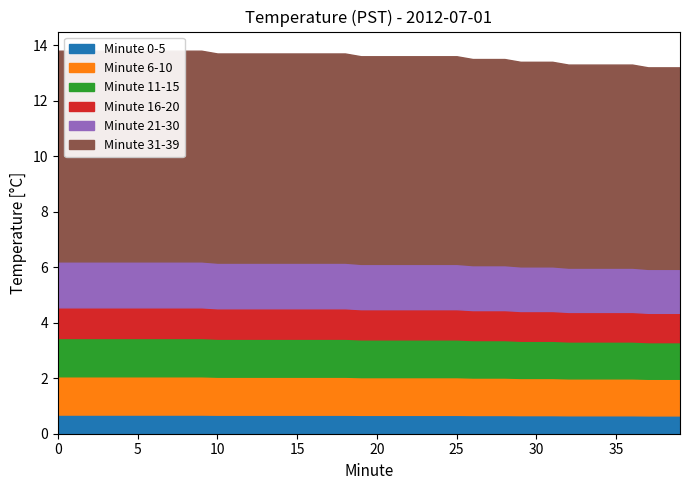

What is the value of the 00:20 point at the 11th from the left?

13.4